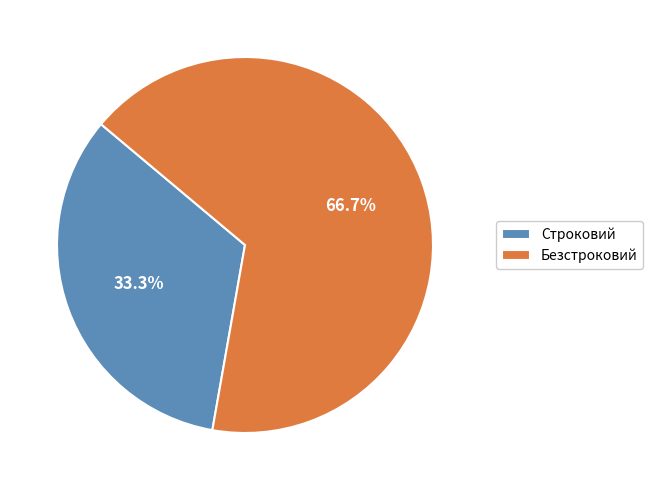

True or false: Строковий accounts for 21% of the total.

False